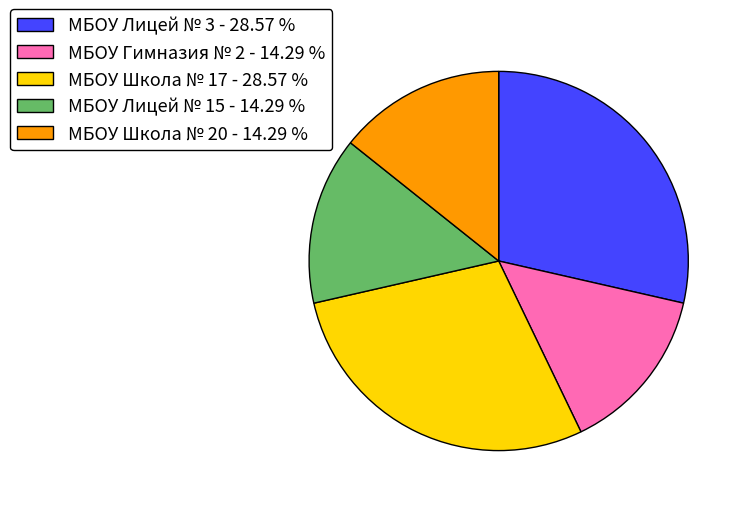

Approximately how many times larger is the value at МБОУ Школа № 20 - 14.29 % compared to МБОУ Школа № 17 - 28.57 %?

0.5